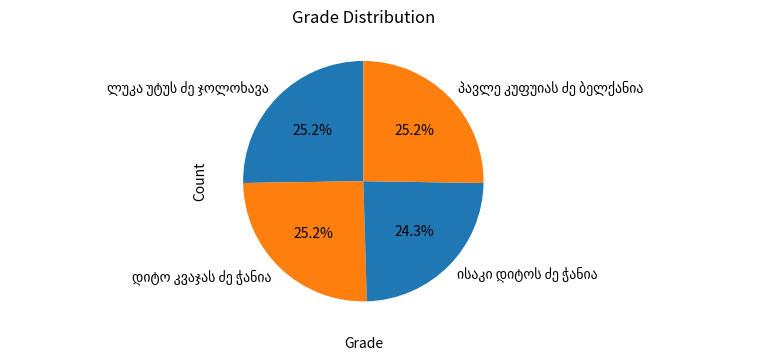

Does any single category account for the majority?

No